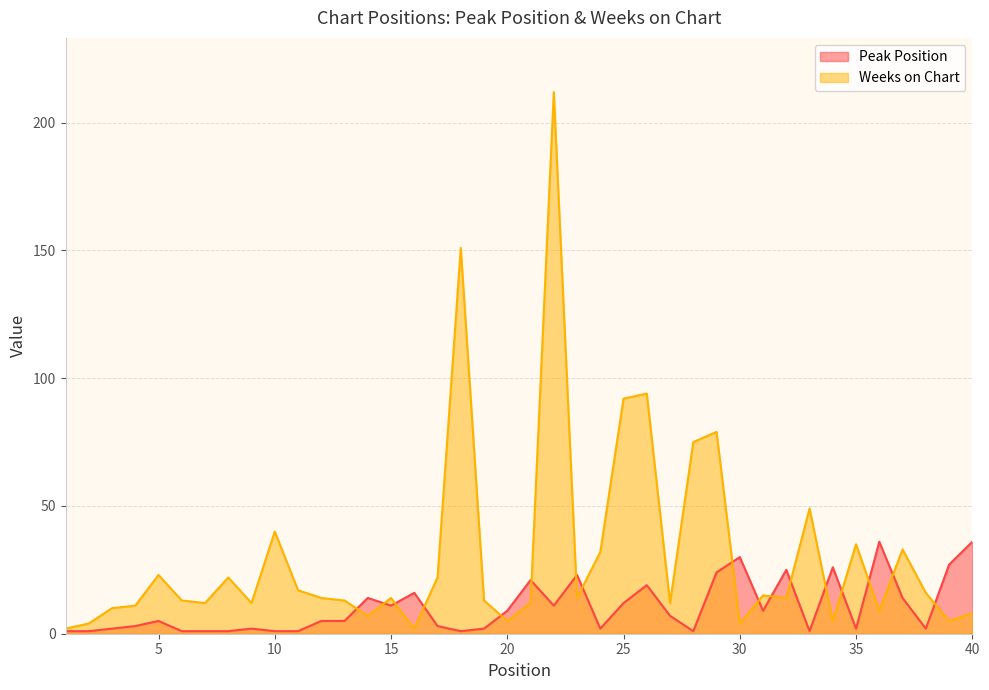

What is the value of the Peak Position point at the 23rd from the left?

23